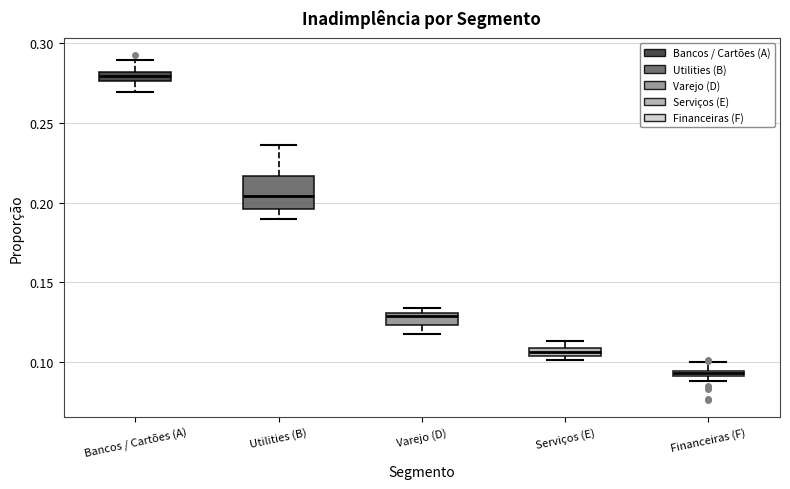

Comparing the boxes themselves (not the whiskers), which one is the tallest?

Utilities (B)